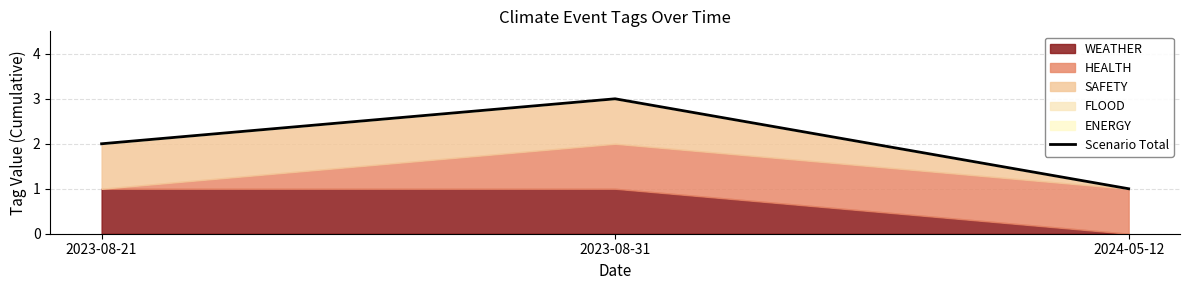

How many values are below 2?

1